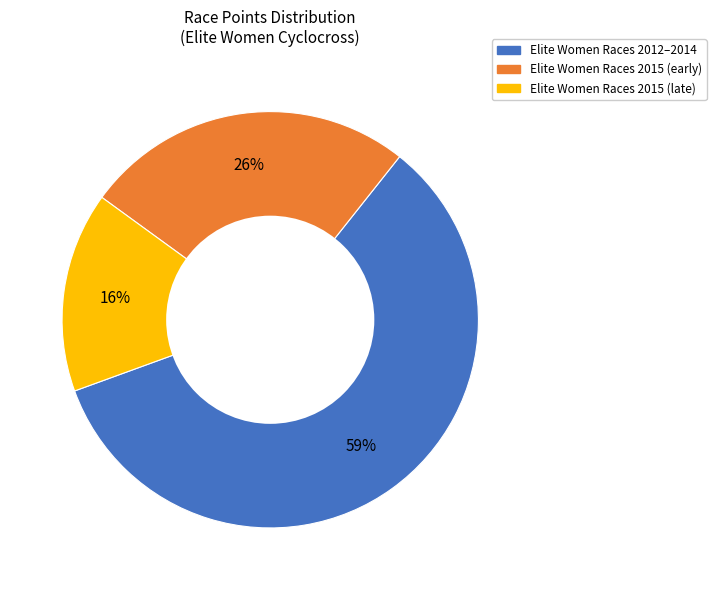

To the nearest percent, what is the average slice percentage?

33%